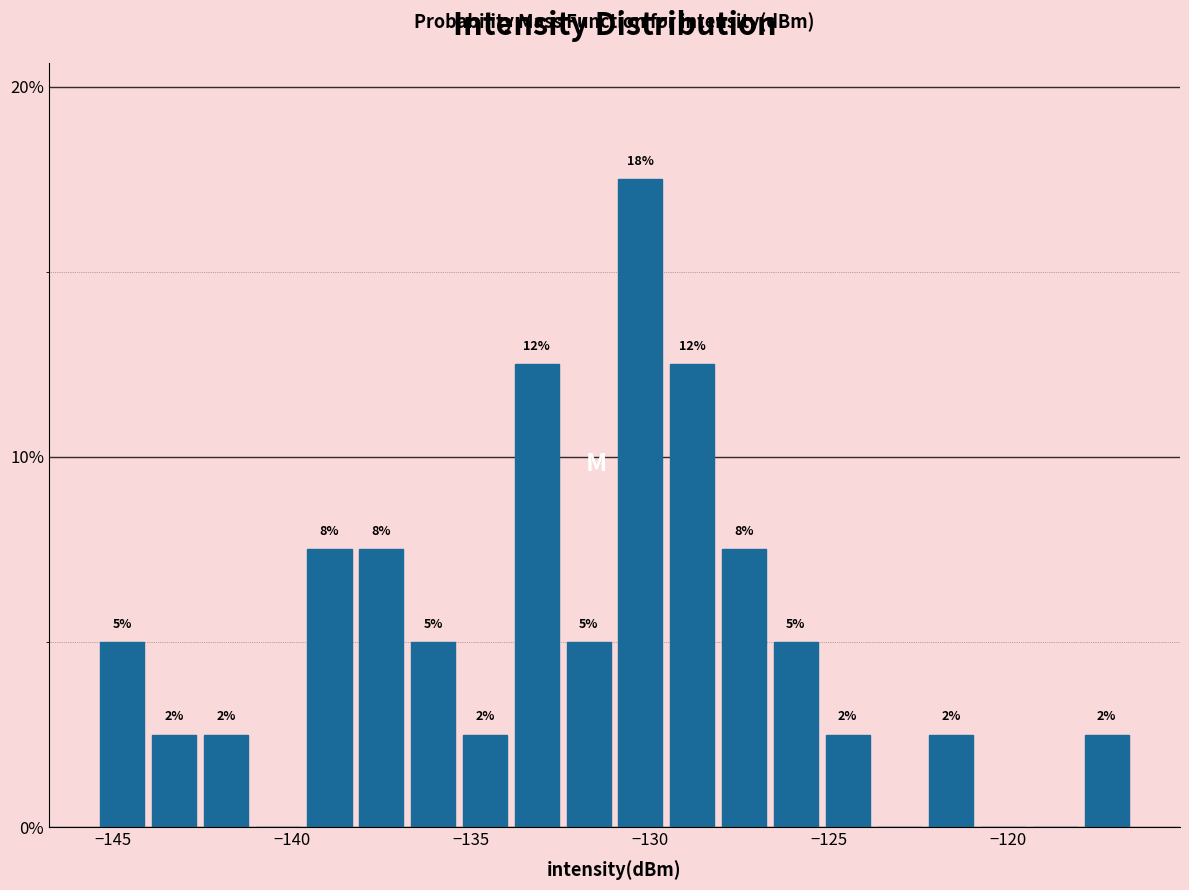

Read against the x-axis, roughly where is the centre of the tallest bar?

-130.5